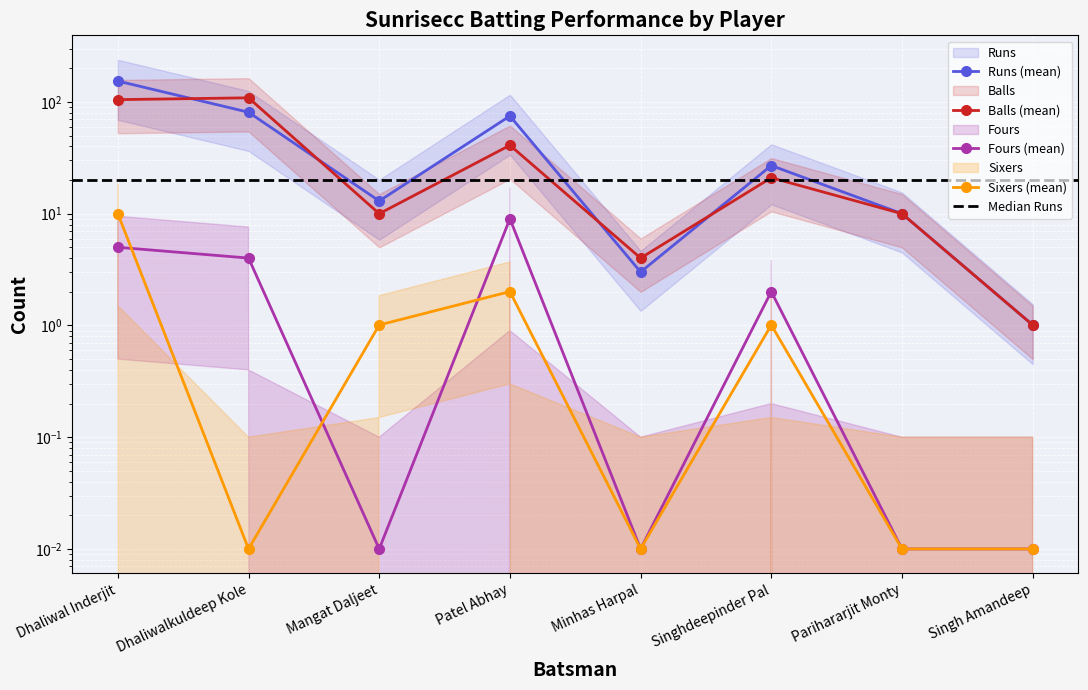

How many data points does each series have?

8